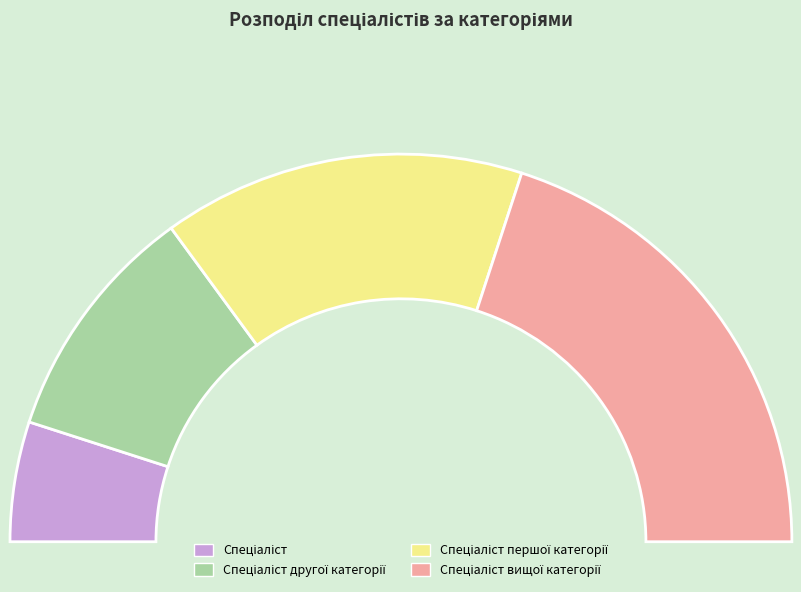

To the nearest percent, what is the difference between the Спеціаліст and Спеціаліст другої категорії slice percentages?

10%